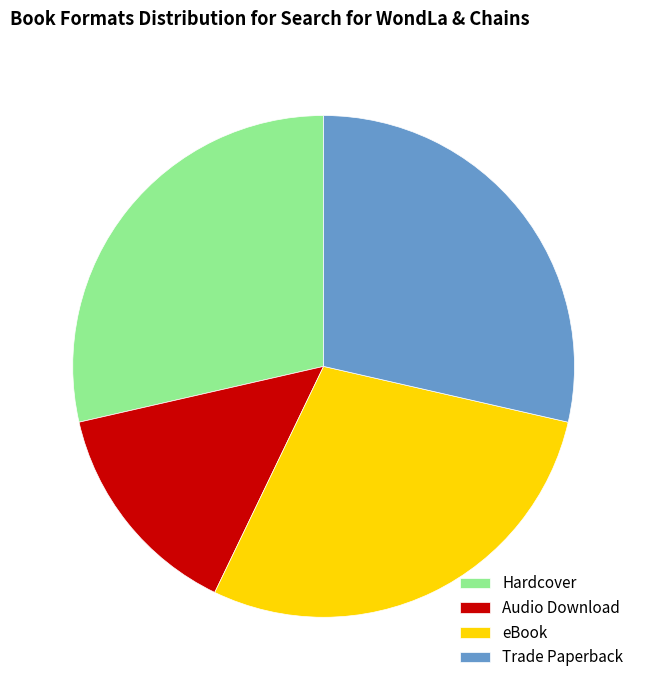

True or false: Hardcover accounts for 39% of the total.

False